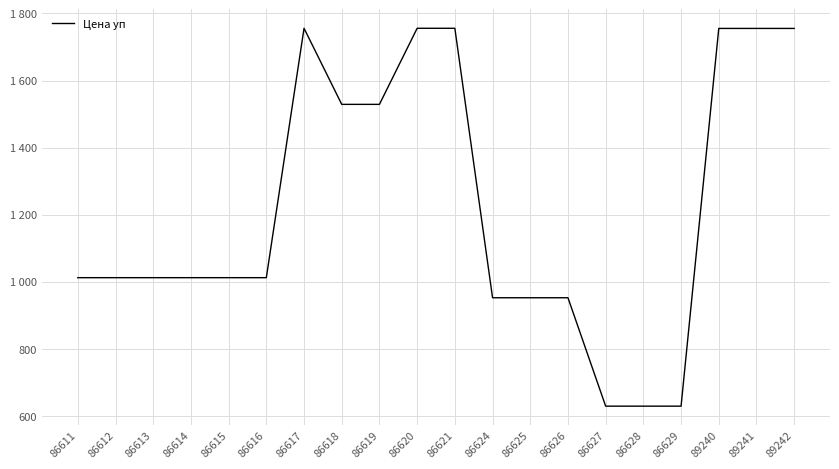

Does the chart have visible grid lines?

Yes